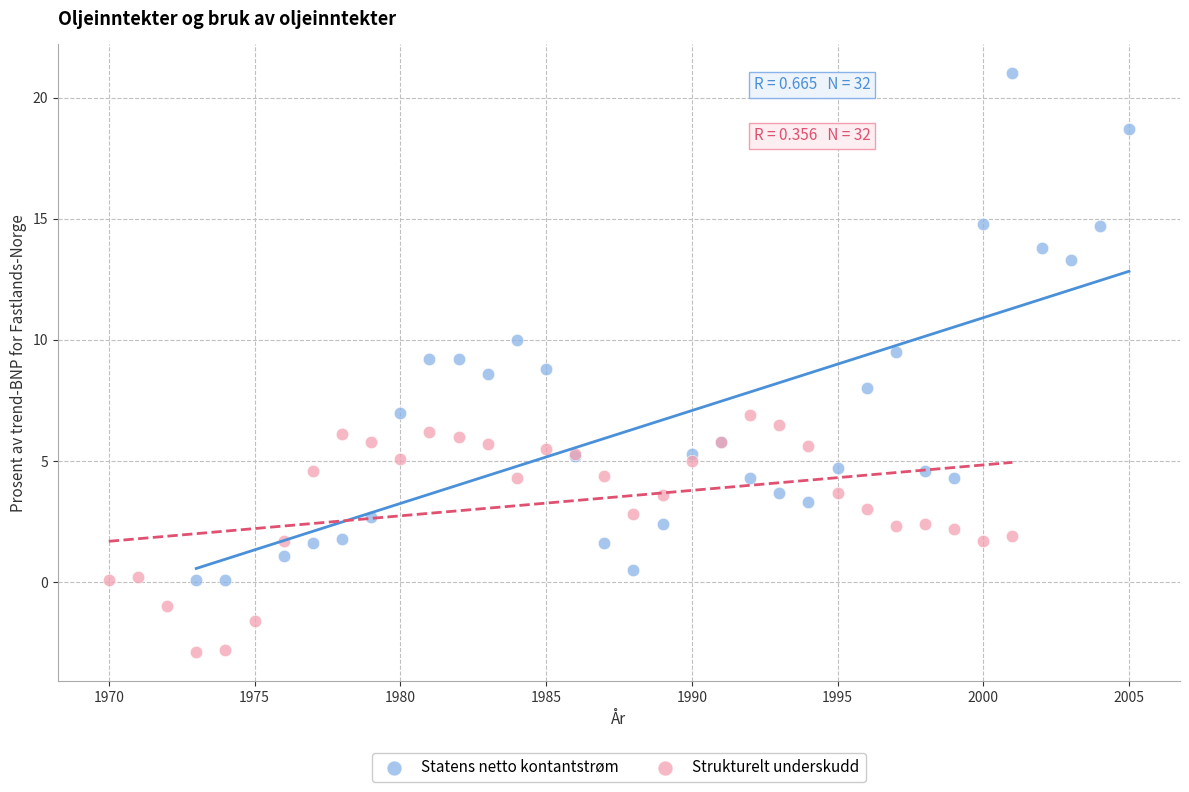

Which series contains the highest Y value?

Statens netto kontantstrøm